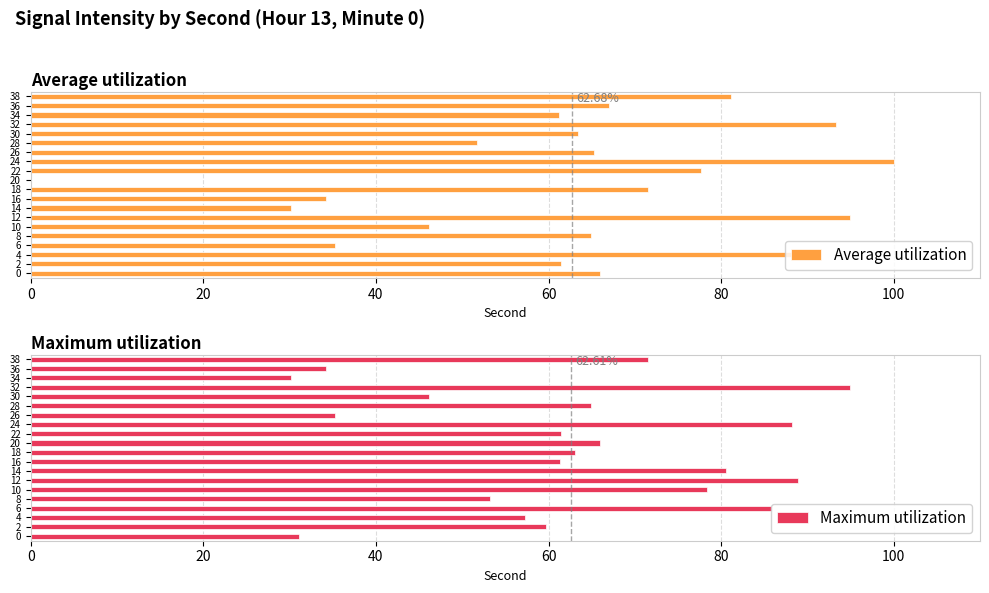

Are the bars horizontal?

Yes